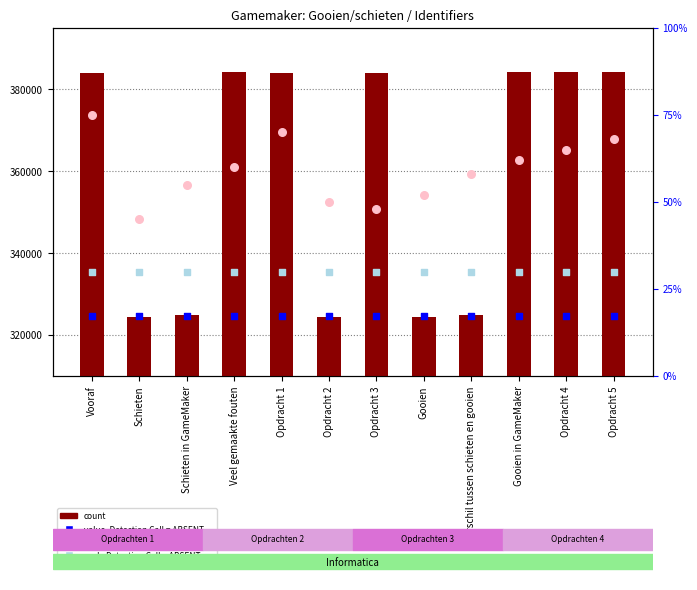

Which series has the largest total across all categories?

Identifier (count)